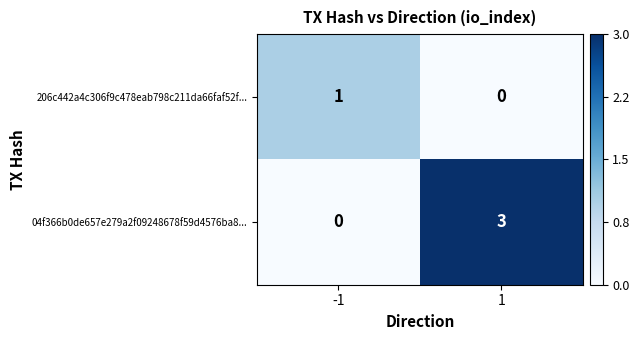

Reading left to right, what are all the values shown in this chart?

206c442a4c306f9c478eab798c211da66faf52f...: 1	0
04f366b0de657e279a2f09248678f59d4576ba8...: 0	3